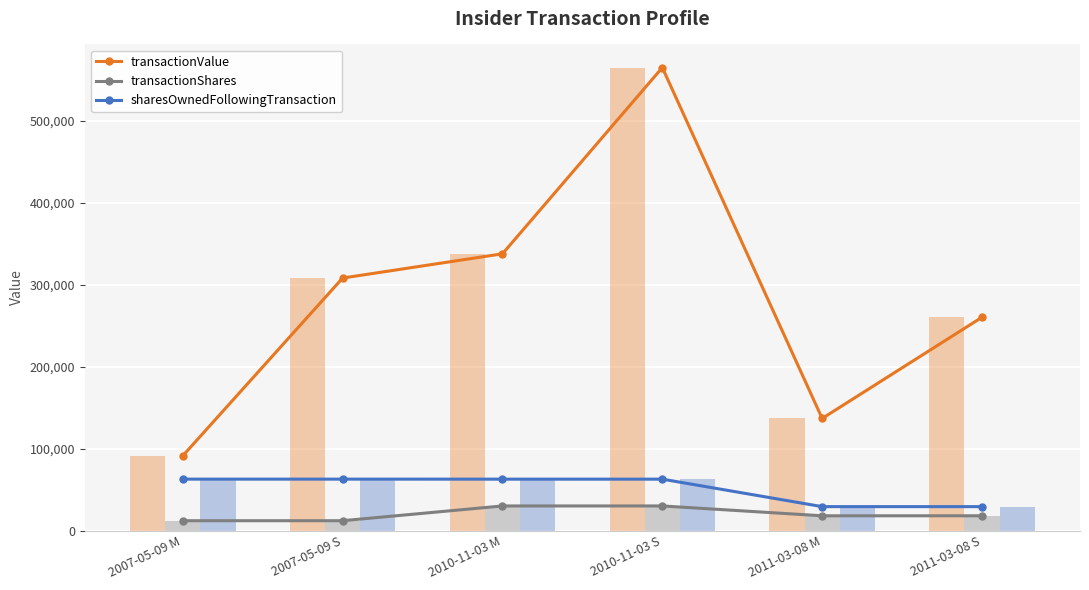

What is the difference between the second highest and minimum values in the sharesOwnedFollowingTransaction series?

33539